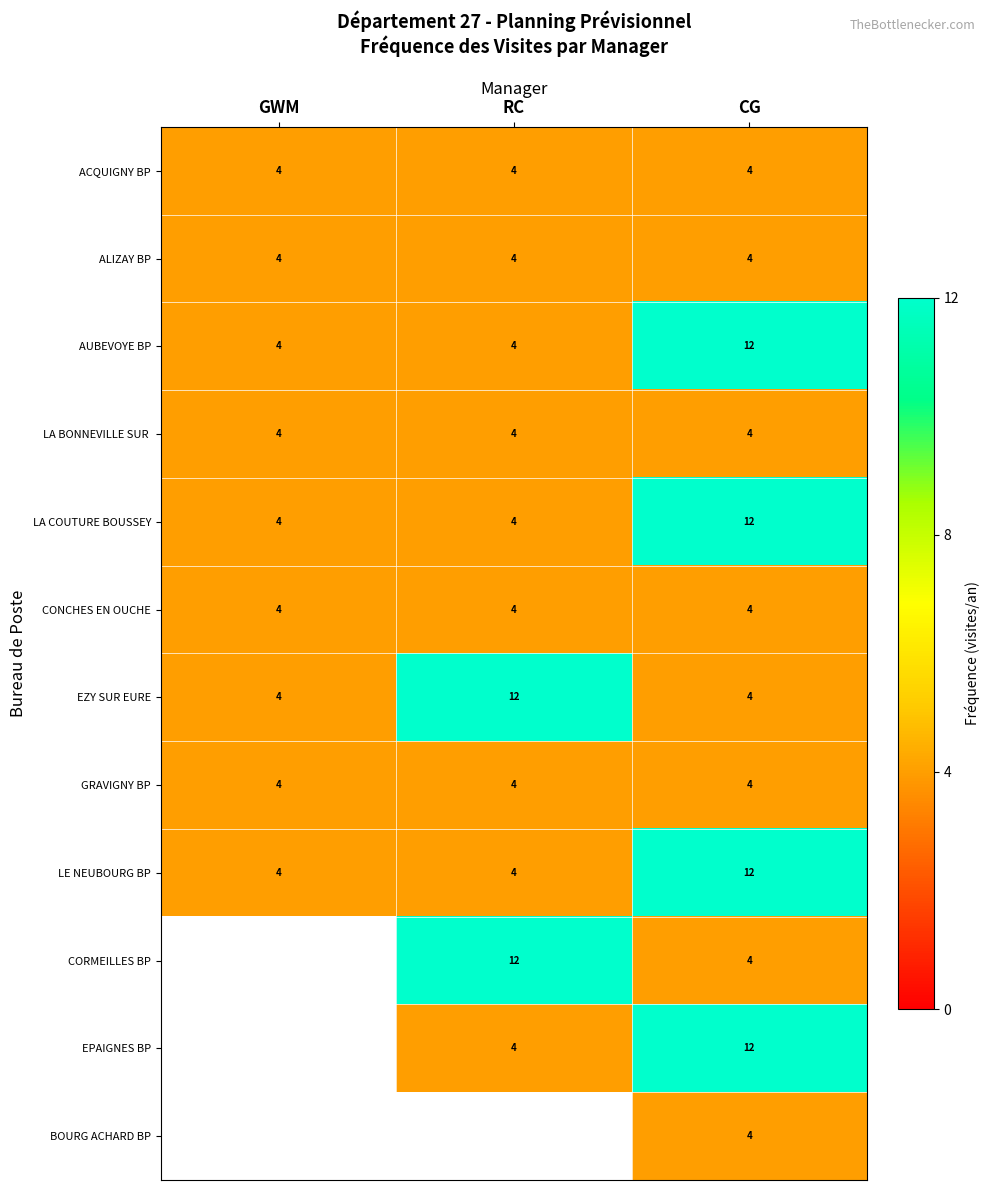

What value does the AUBEVOYE BP series have at GWM?

4